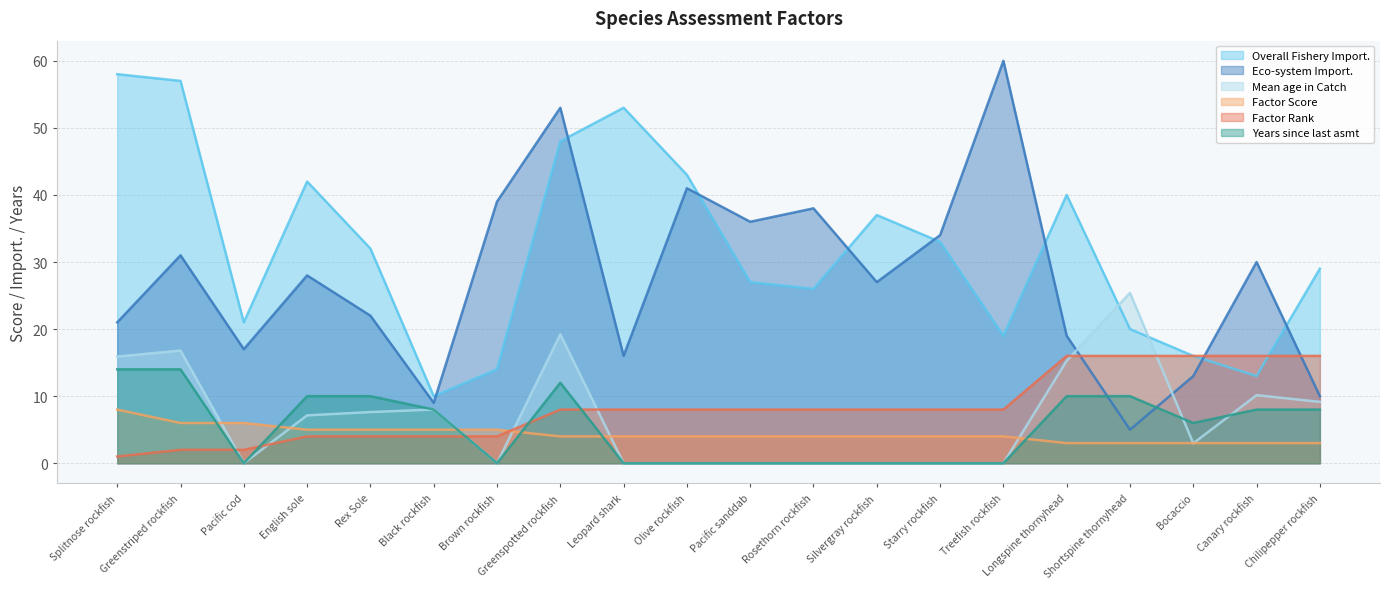

After their last crossing, which series has the higher values: Factor Rank or Years since last asmt?

Factor Rank